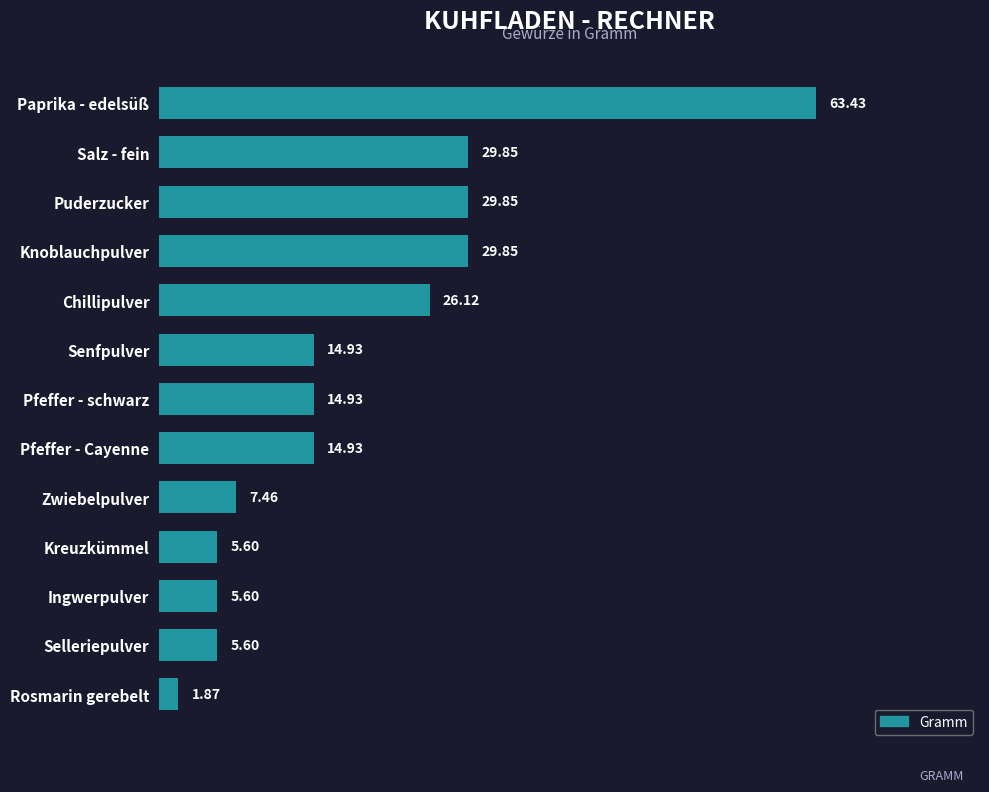

Which category has the highest value across all series?

Paprika - edelsüß